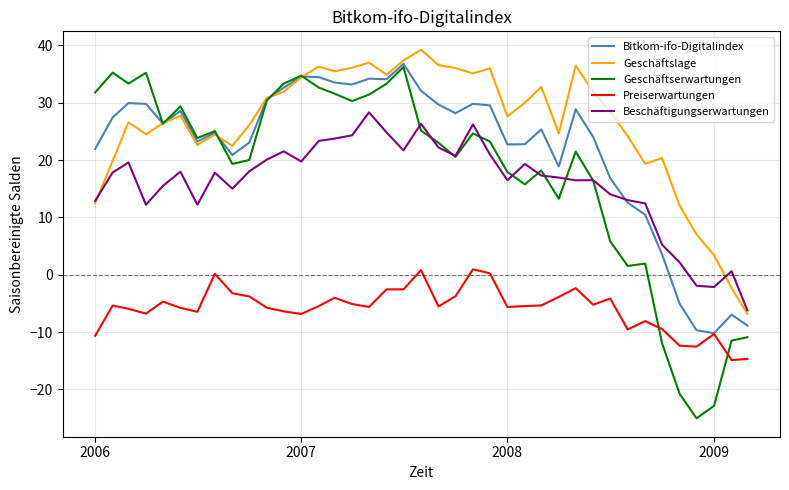

Which series has the largest total across all categories?

Geschäftslage